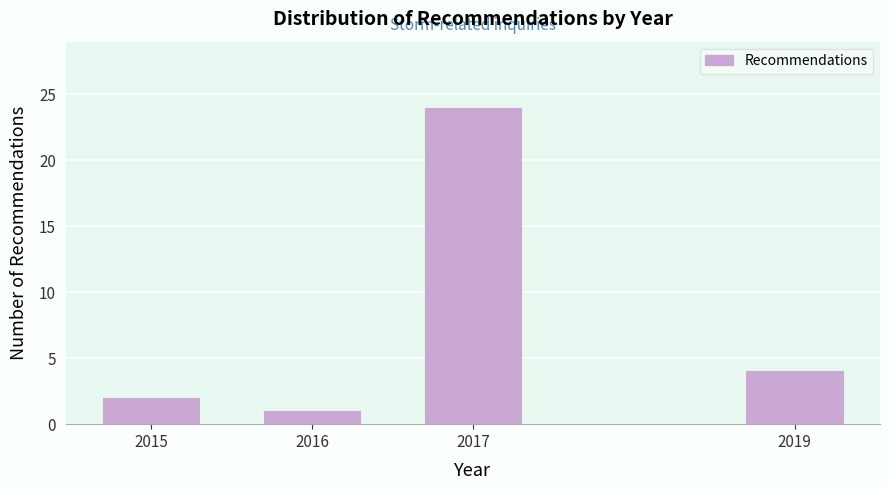

Reading left to right, extract all data points from this chart.

2	1	24	4